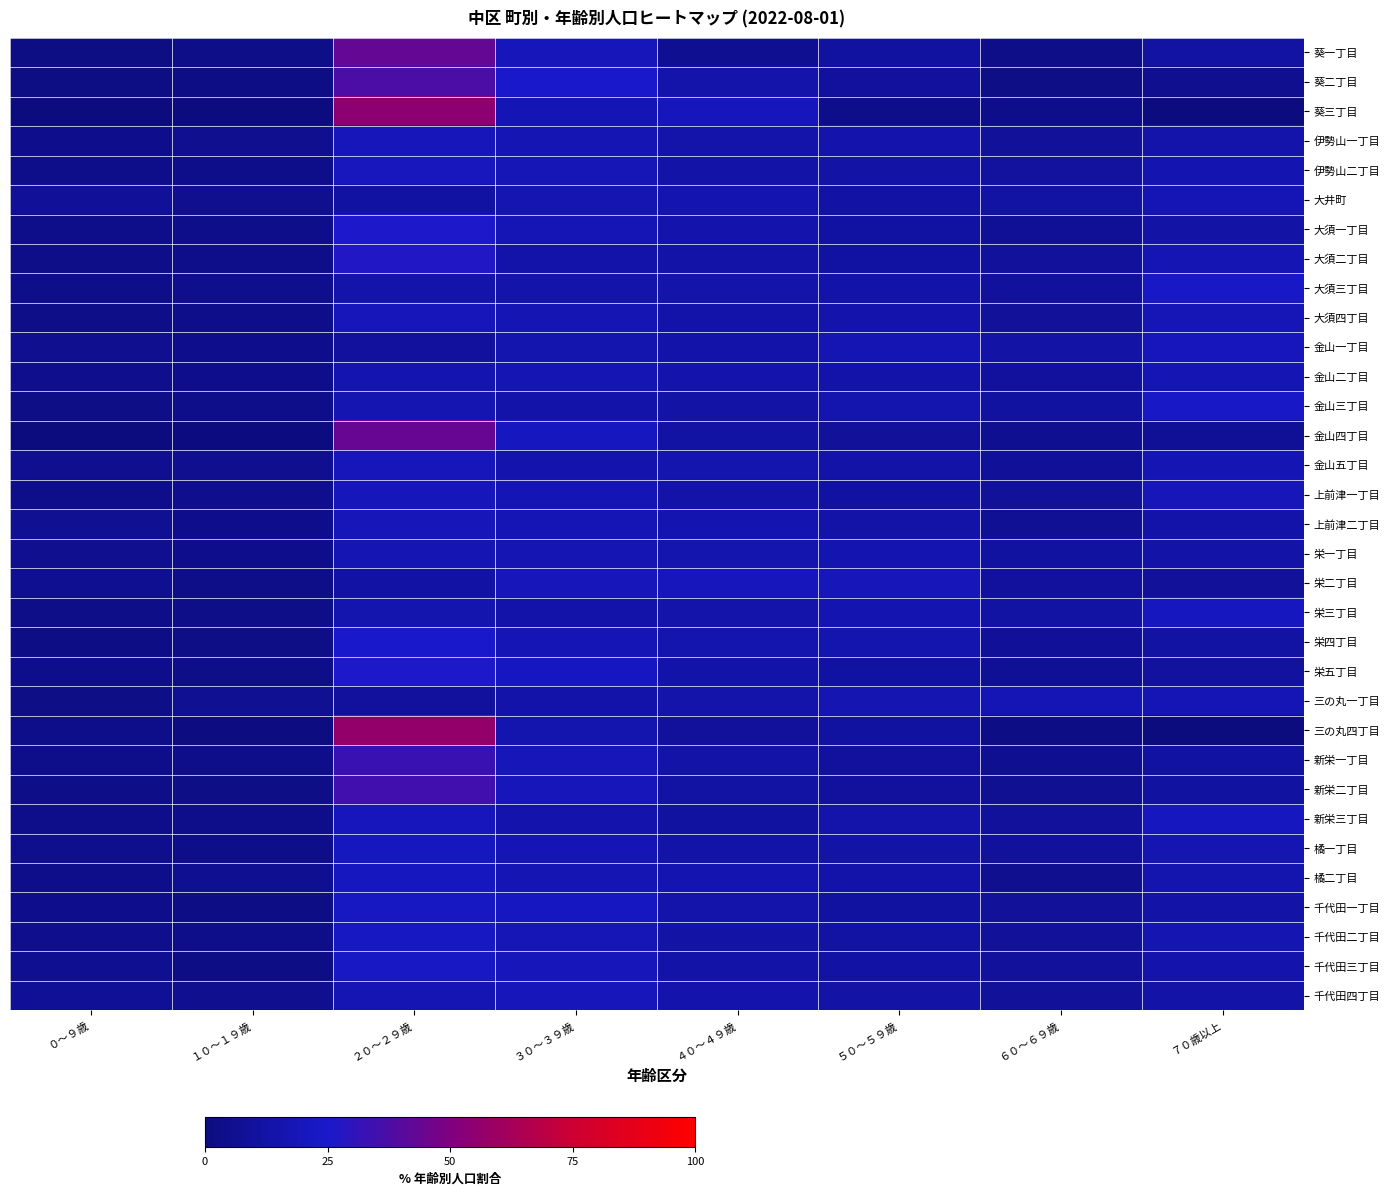

At how many categories does at least one series exceed 6?

8